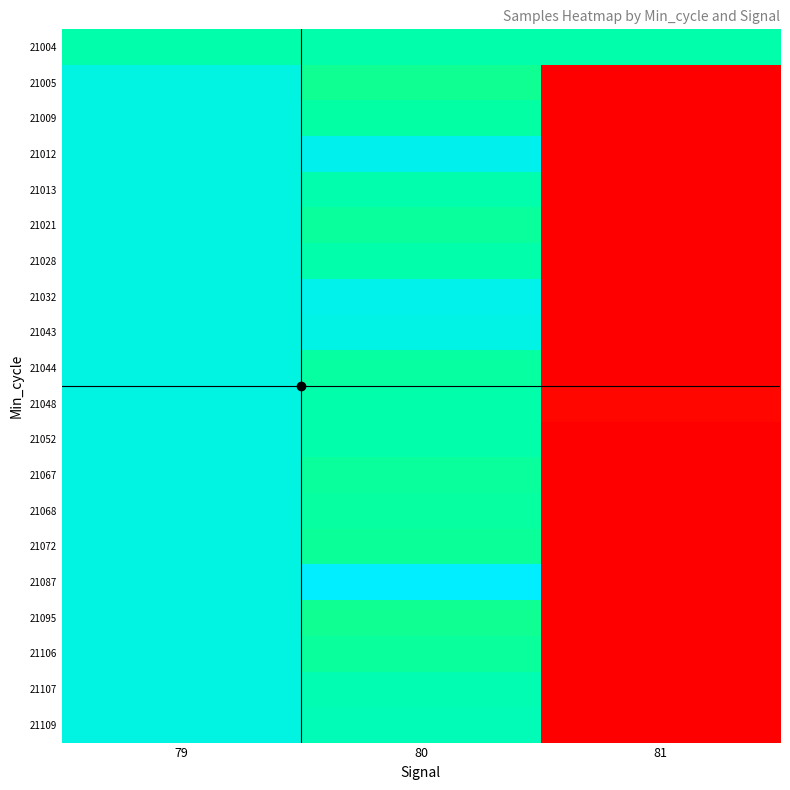

List the series in order of their peak value, lowest first.

21004, 21005, 21009, 21013, 21021, 21028, 21044, 21048, 21052, 21067, 21068, 21072, 21095, 21106, 21107, 21109, 21043, 21032, 21012, 21087